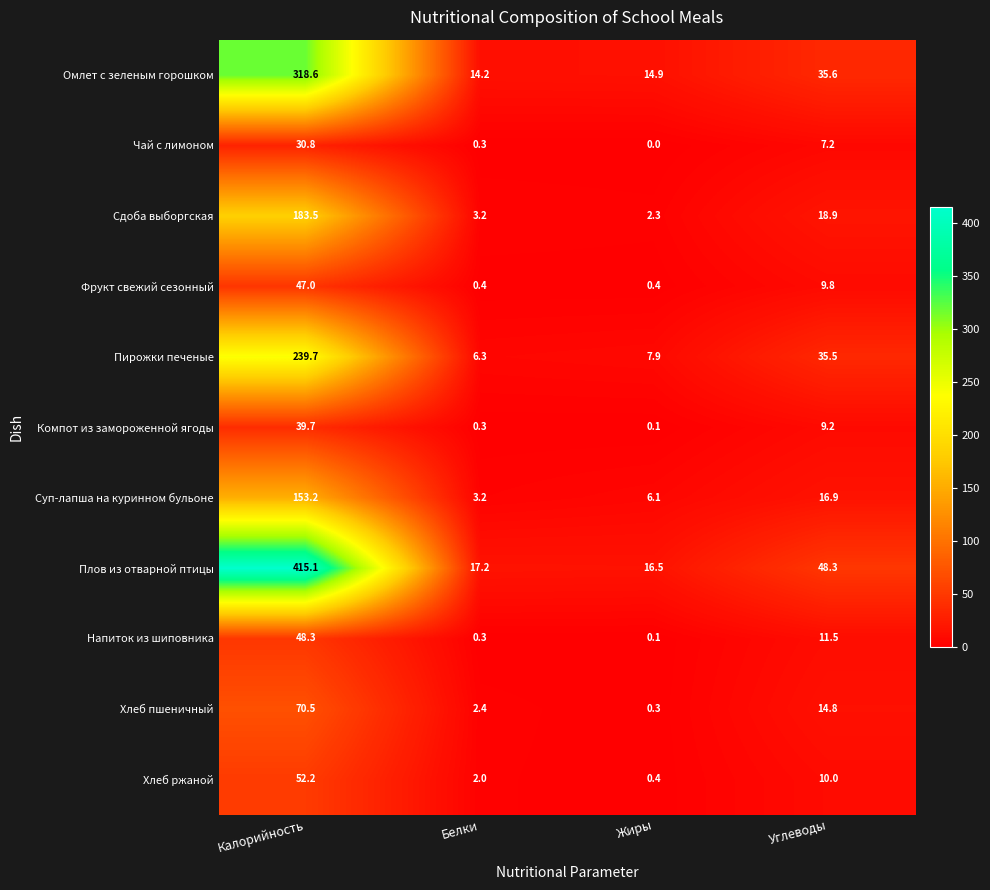

What is the difference between the Плов из отварной птицы values at Жиры and Углеводы?

31.8